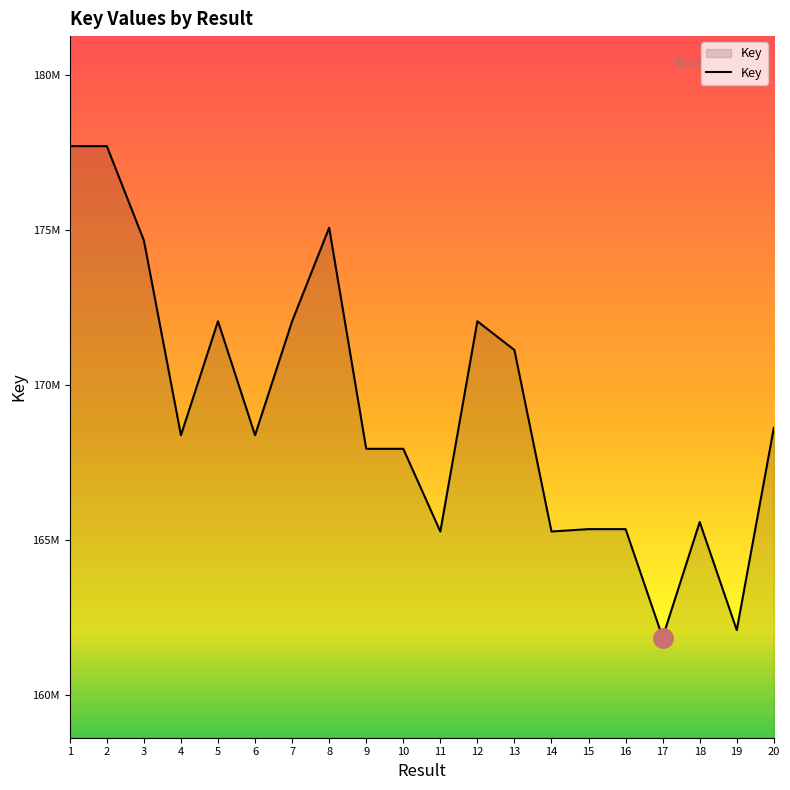

Does the chart display data point markers on the line(s)?

No